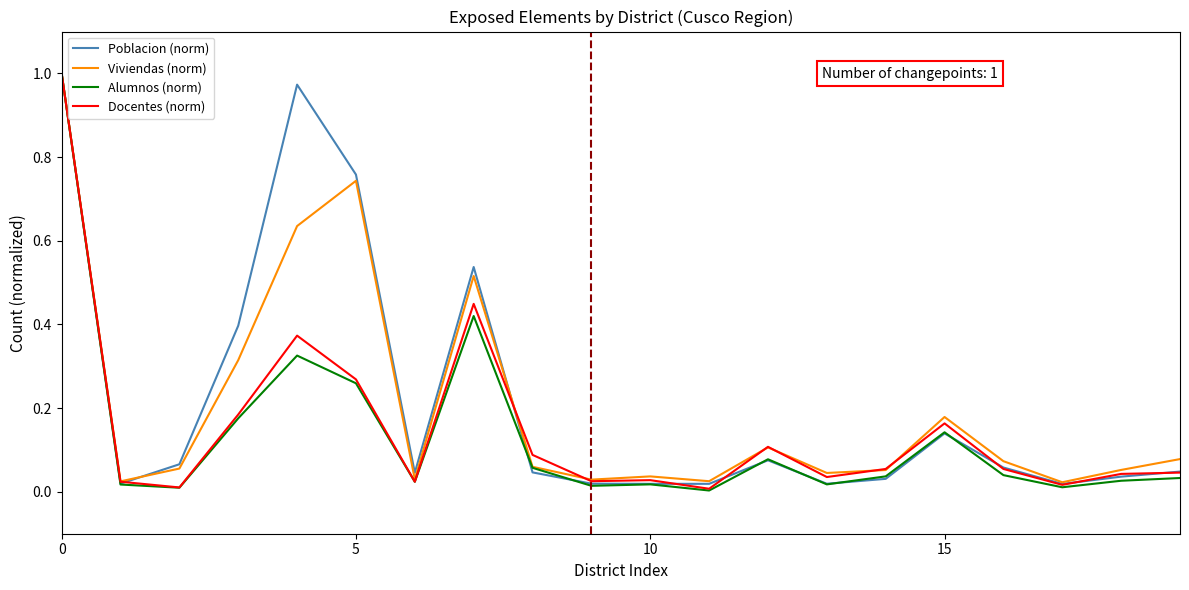

What is the difference between the maximum and minimum values in the Poblacion (norm) series?

1.0